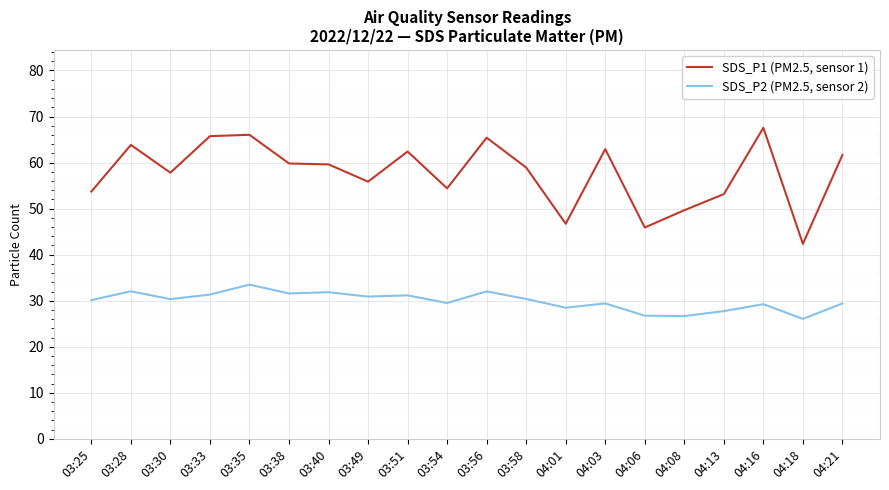

How many series are shown in this chart?

2